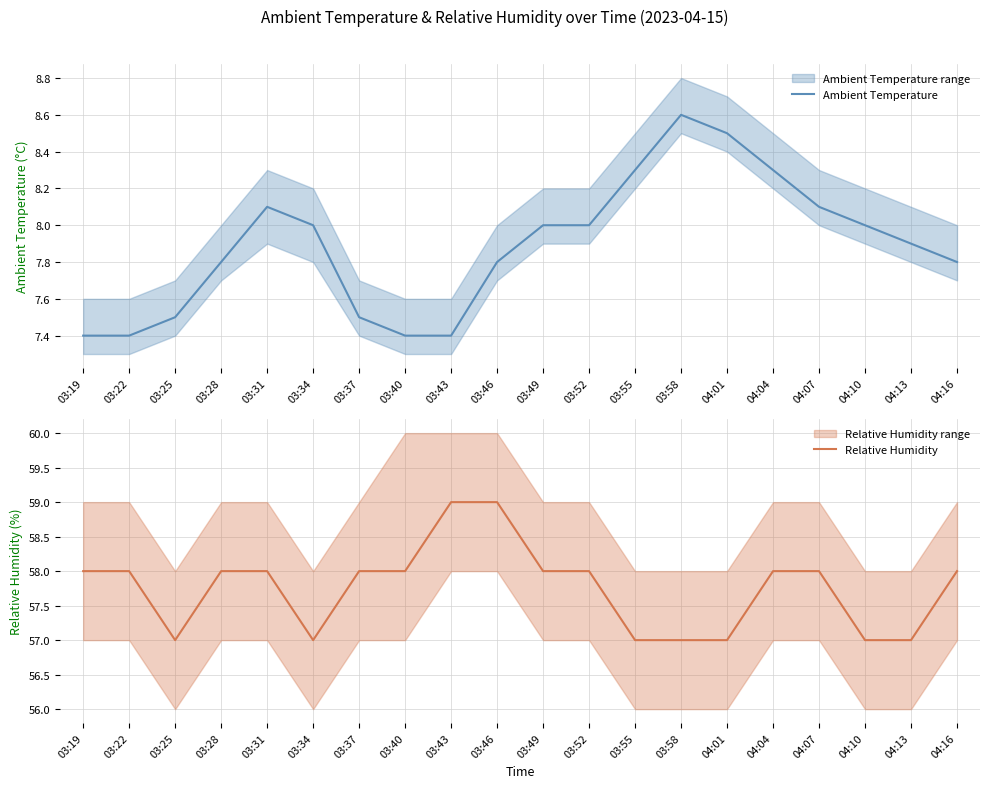

What is the label of the 7th point from the left?

03:37